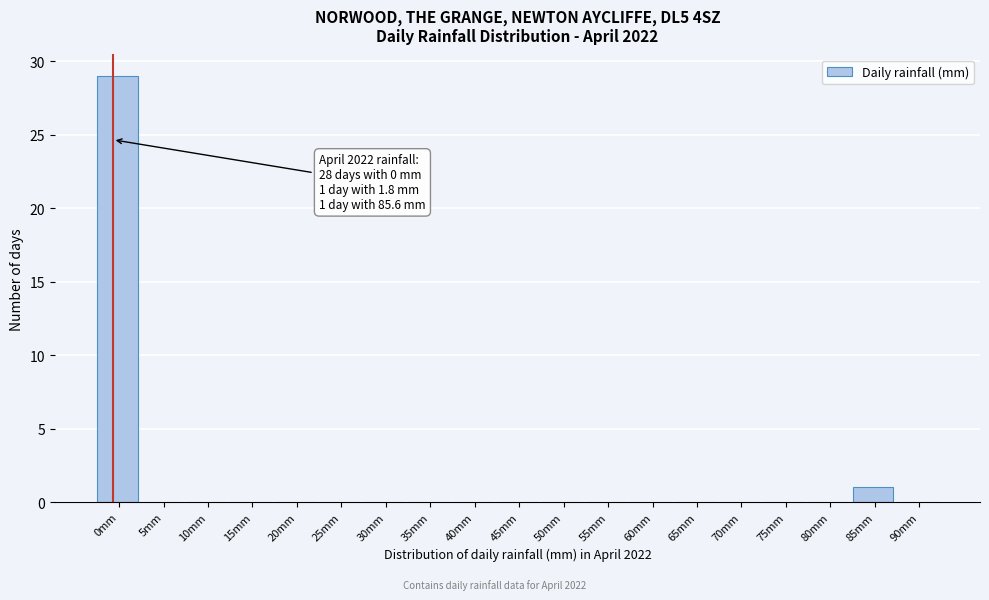

Reading left to right, list all the values displayed in this chart.

0mm=29	5mm=0	10mm=0	15mm=0	20mm=0	25mm=0	30mm=0	35mm=0	40mm=0	45mm=0	50mm=0	55mm=0	60mm=0	65mm=0	70mm=0	75mm=0	80mm=0	85mm=1	90mm=0